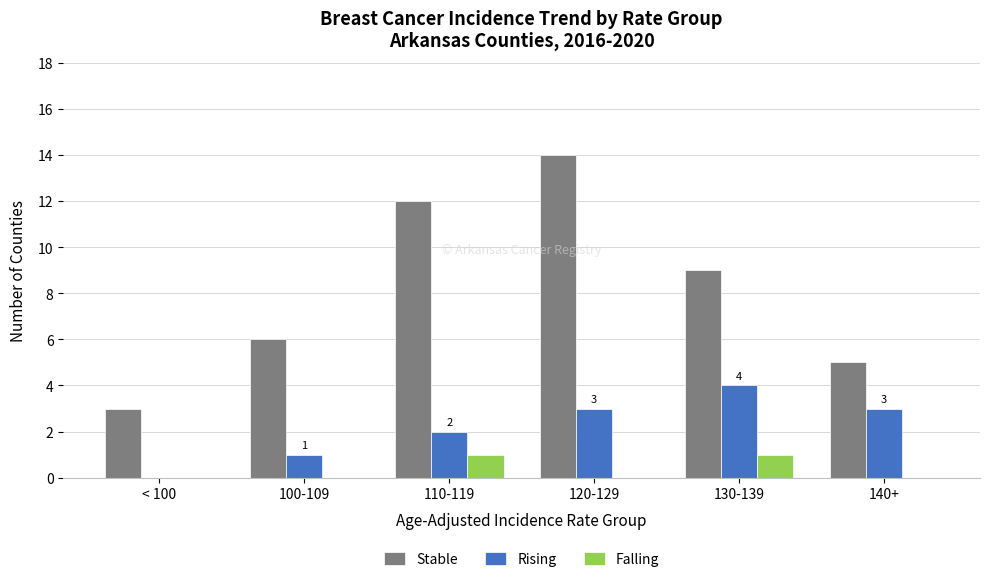

How many categories are shown in the chart?

6